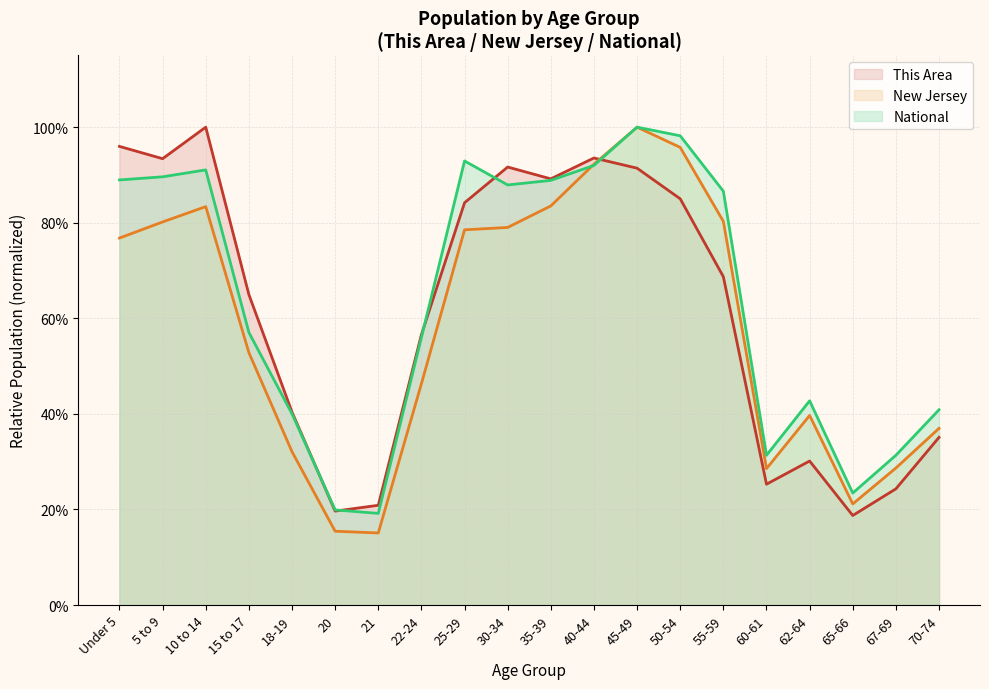

At which label does New Jersey reach its peak?

45-49